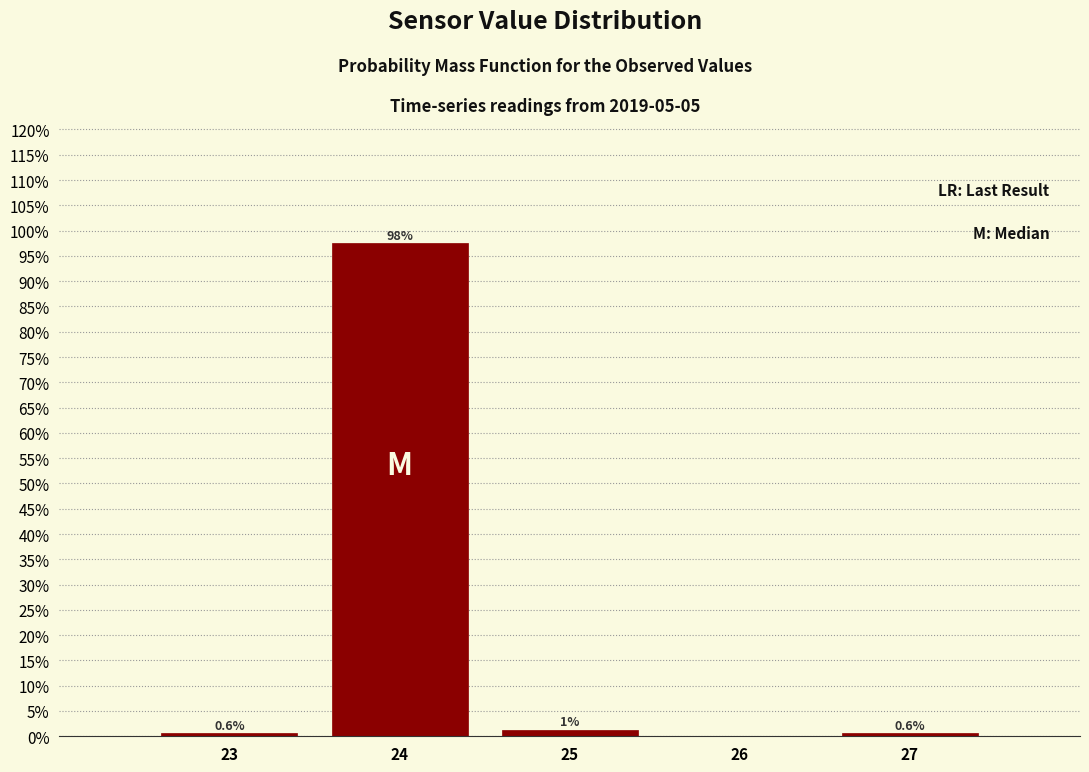

Over which range of the x-axis is the bar tallest?

23.5 to 24.5